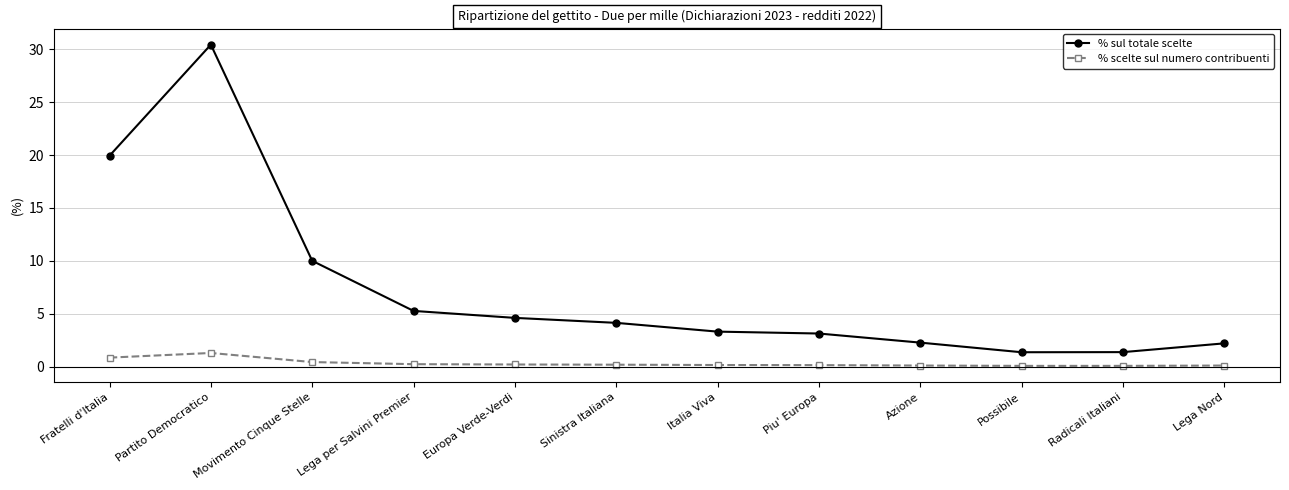

What is the minimum value for % sul totale scelte?

1.4